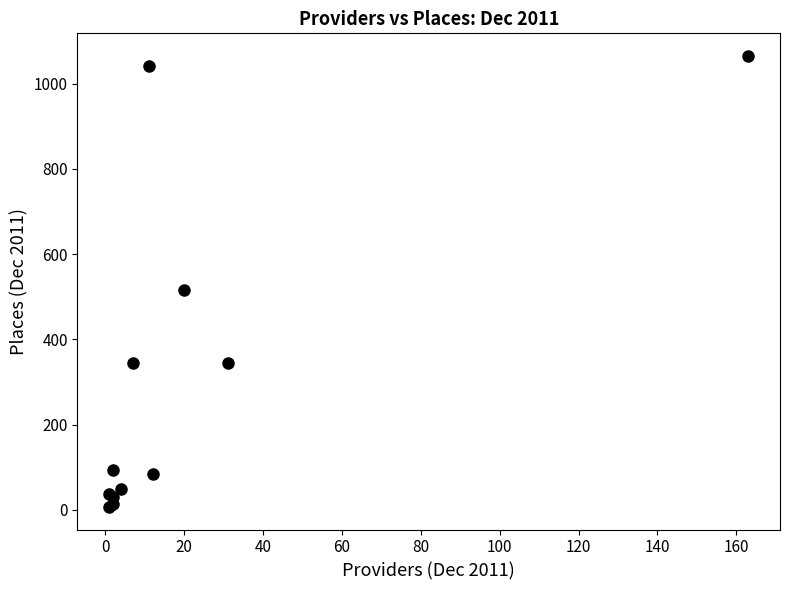

What Y value in the scatter plot is closest to 535?

514.9